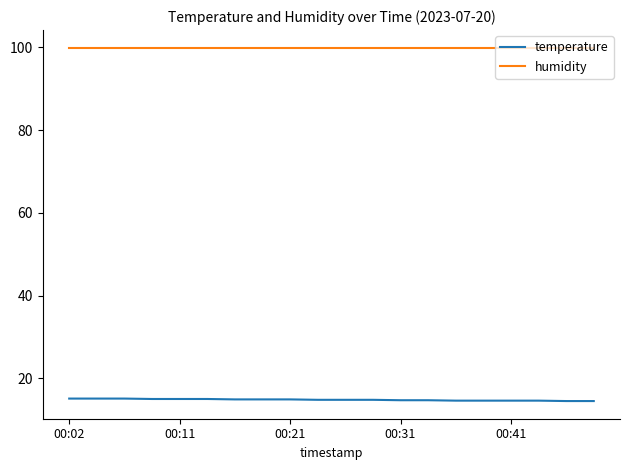

List the series in order of their overall mean, lowest first.

temperature, humidity